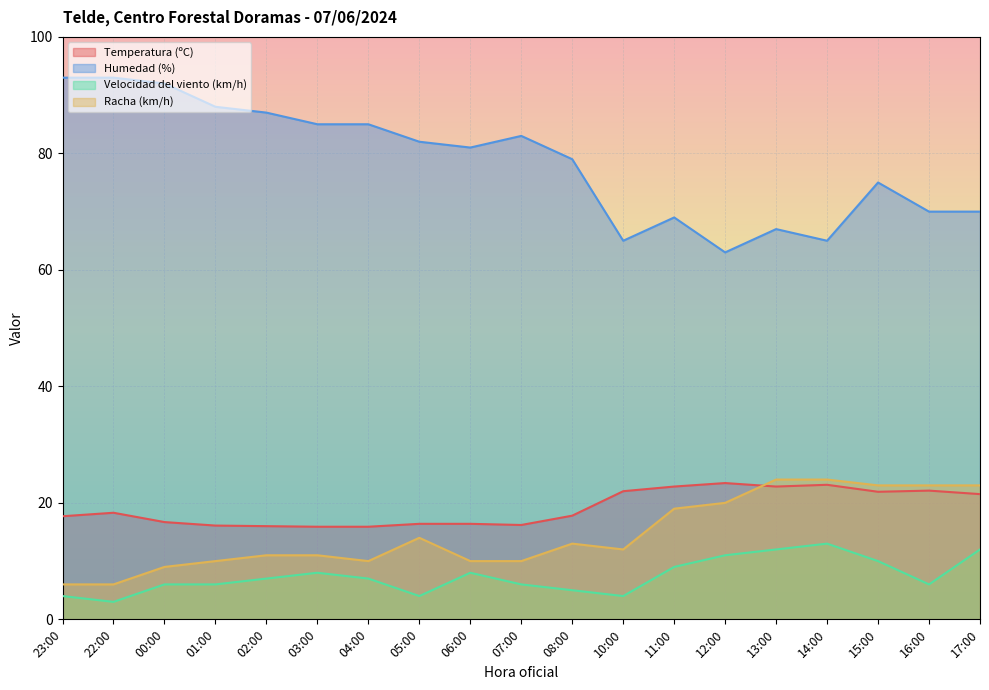

True or false: Humedad (%) and Temperatura (ºC) intersect in this chart.

False